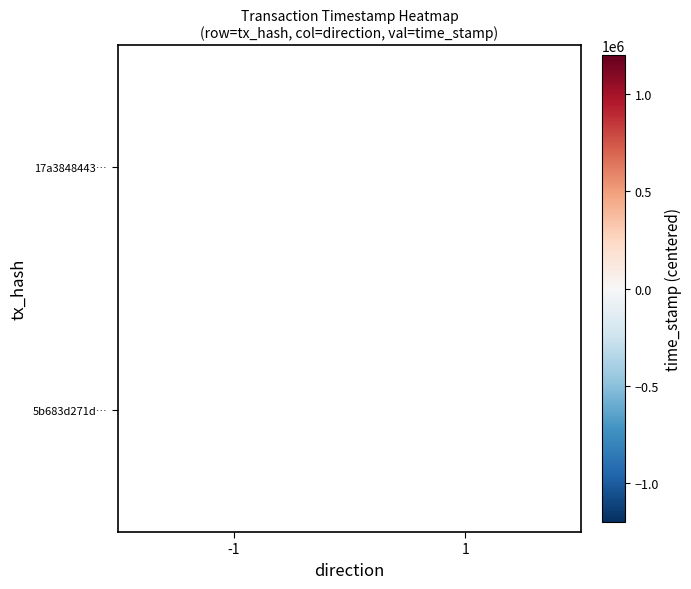

At how many categories does at least one series exceed 1045549?

1